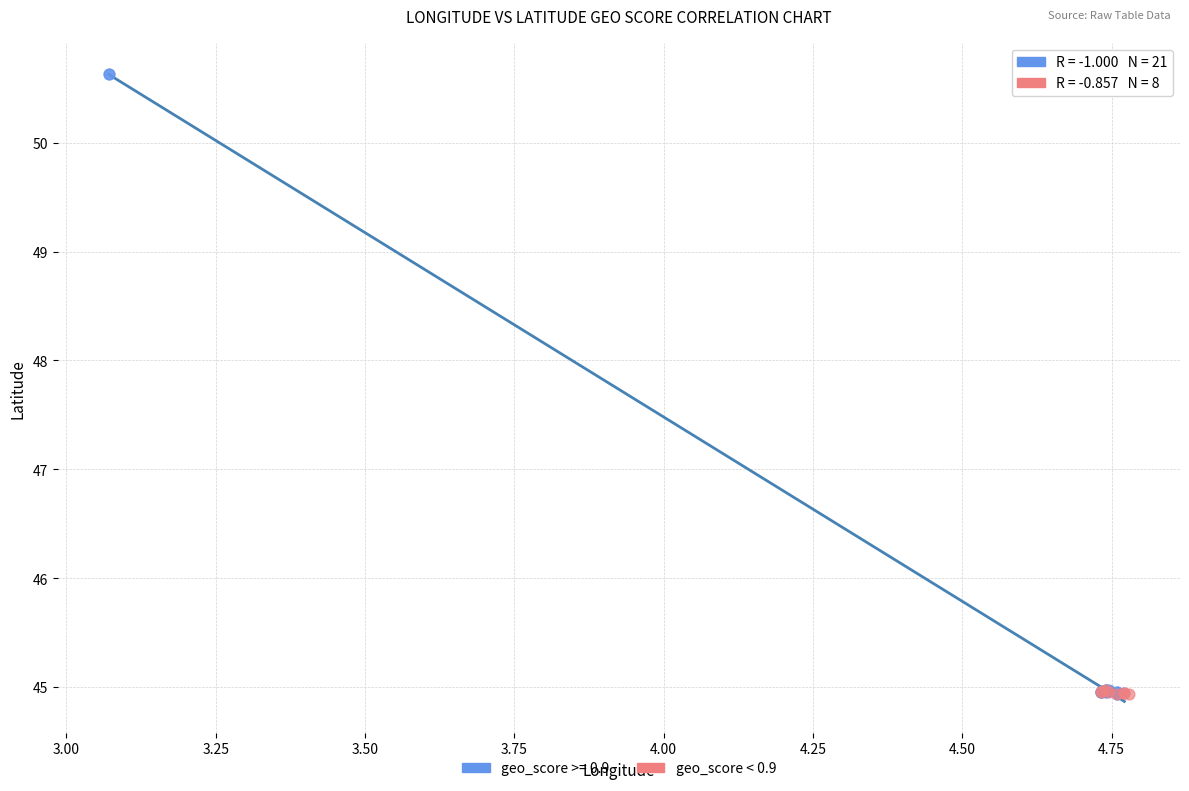

Which series has the largest Y range (max minus min)?

geo_score >= 0.9